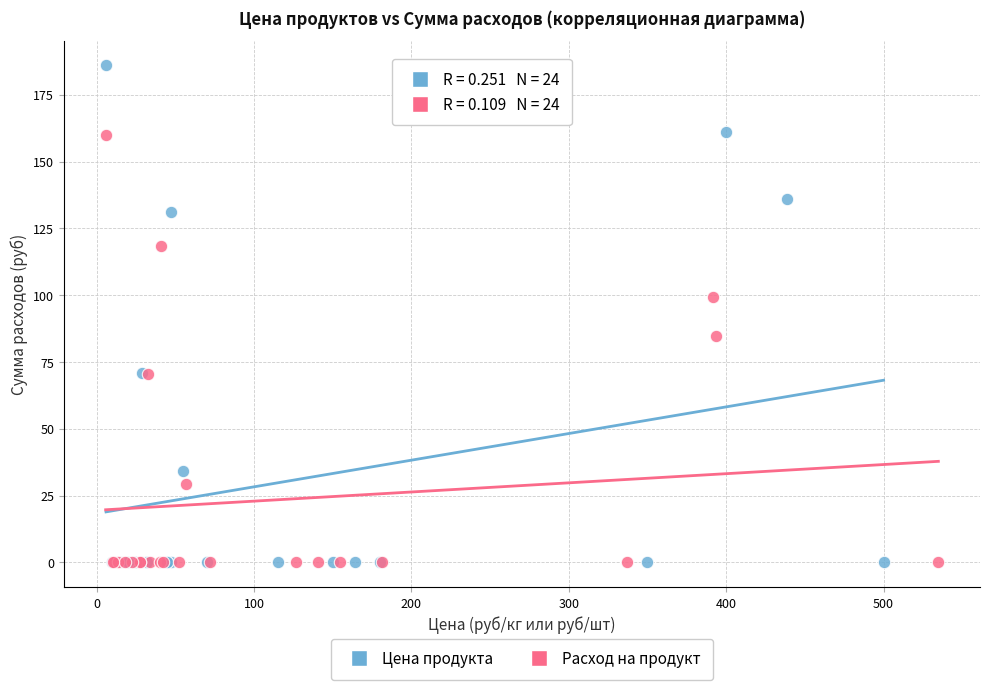

Which series contains the highest Y value?

Цена продукта